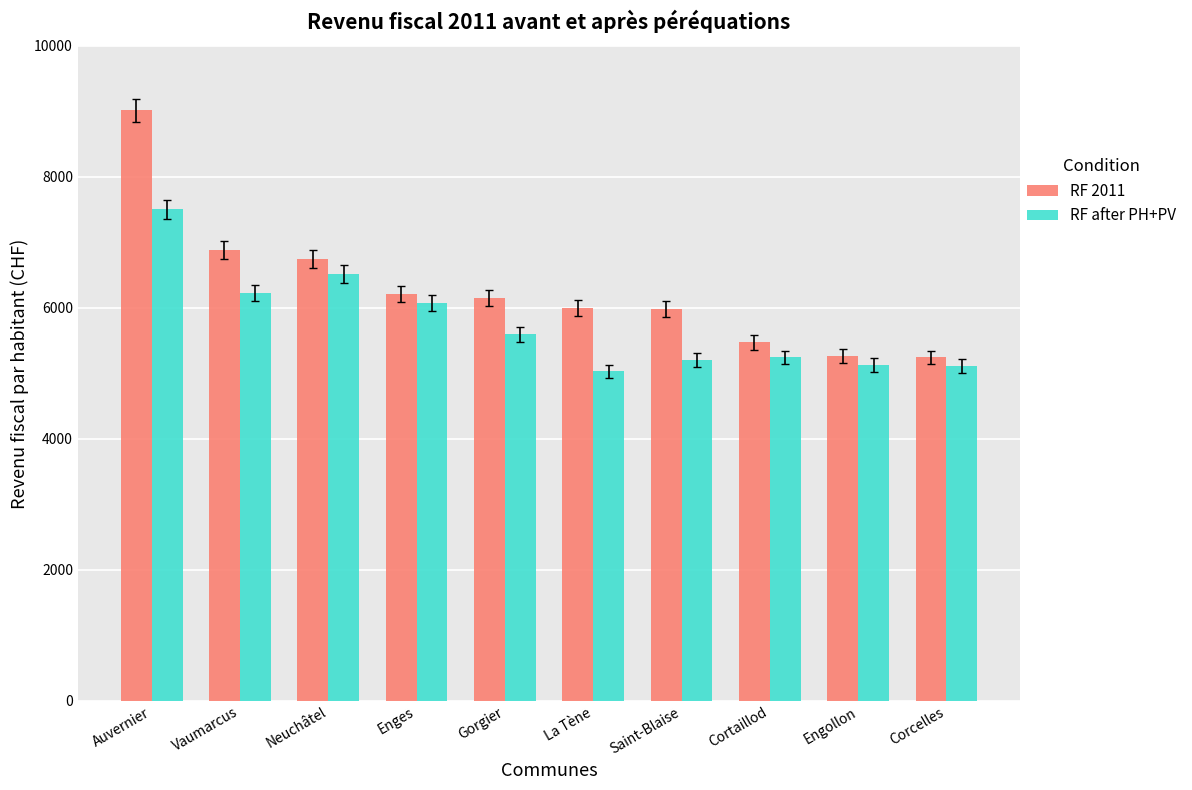

Is the value of RF 2011 at Saint-Blaise greater than the value of RF after PH+PV at Gorgier?

Yes